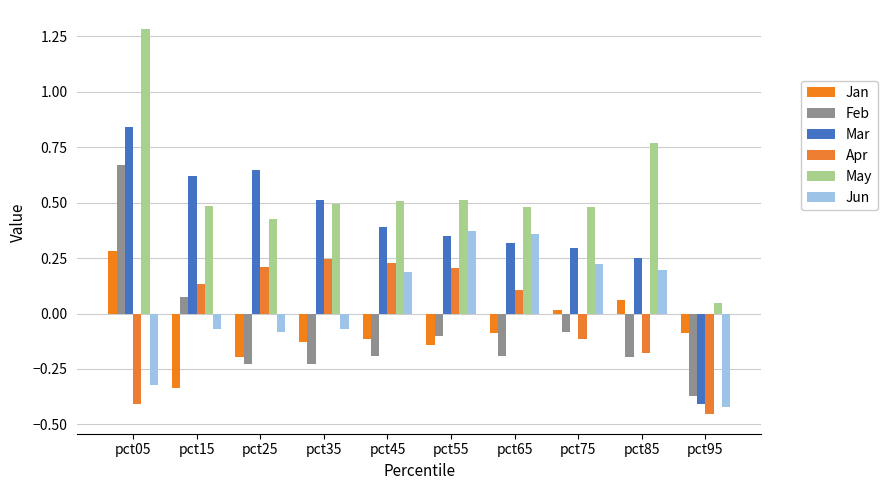

What is the highest value of the Mar series?

0.8